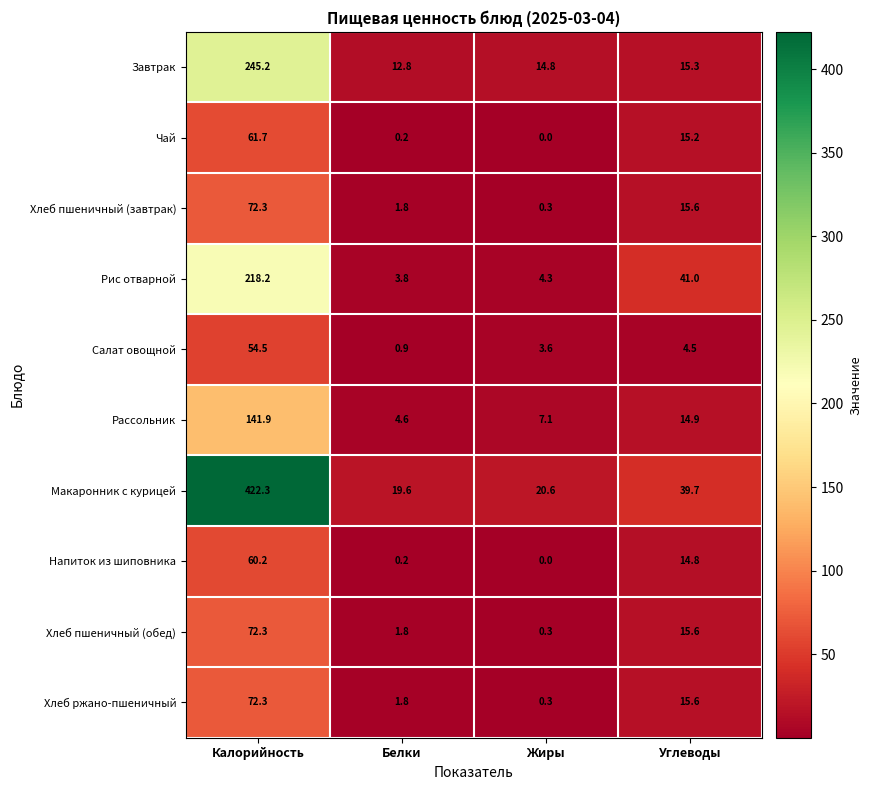

What is the difference between the maximum and second lowest values in the Рассольник series?

134.8